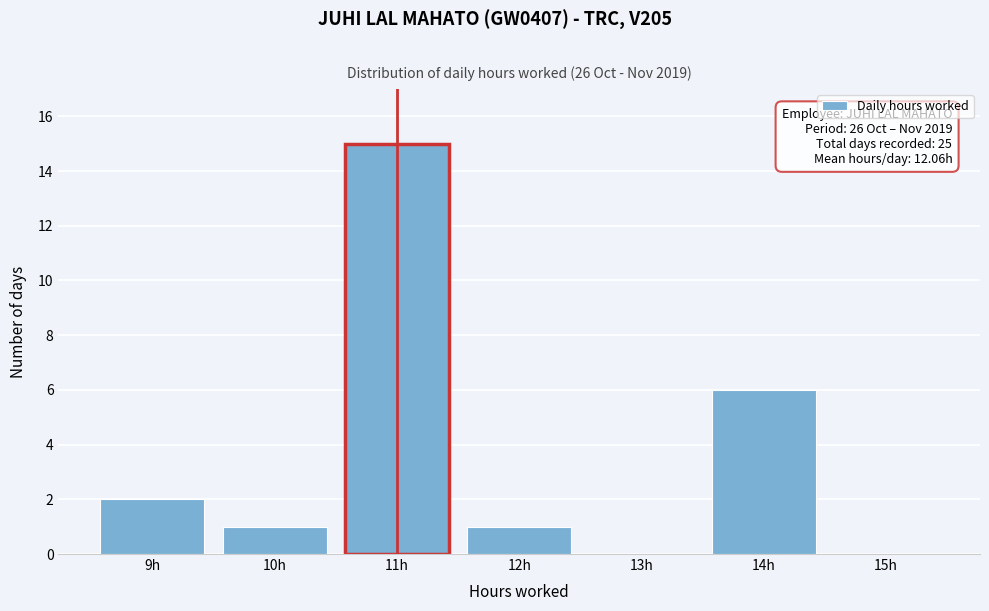

Reading right to left, list all the values displayed in this chart.

15h=0	14h=6	13h=0	12h=1	11h=15	10h=1	9h=2